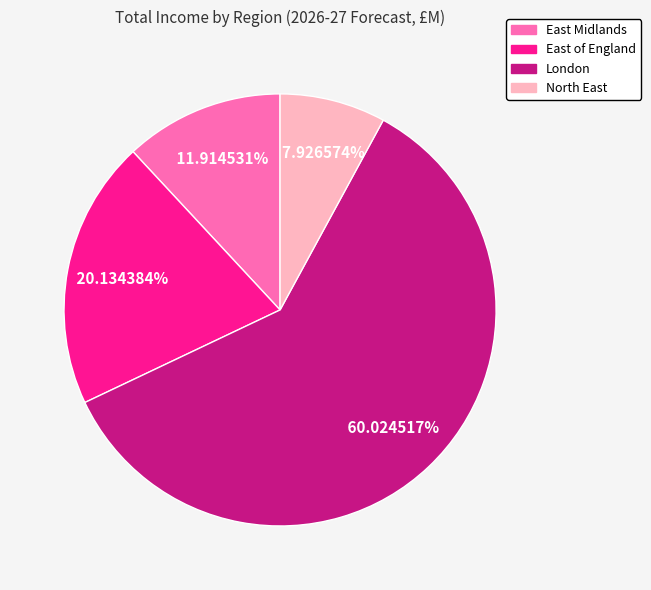

Which category has the biggest portion of the pie?

London